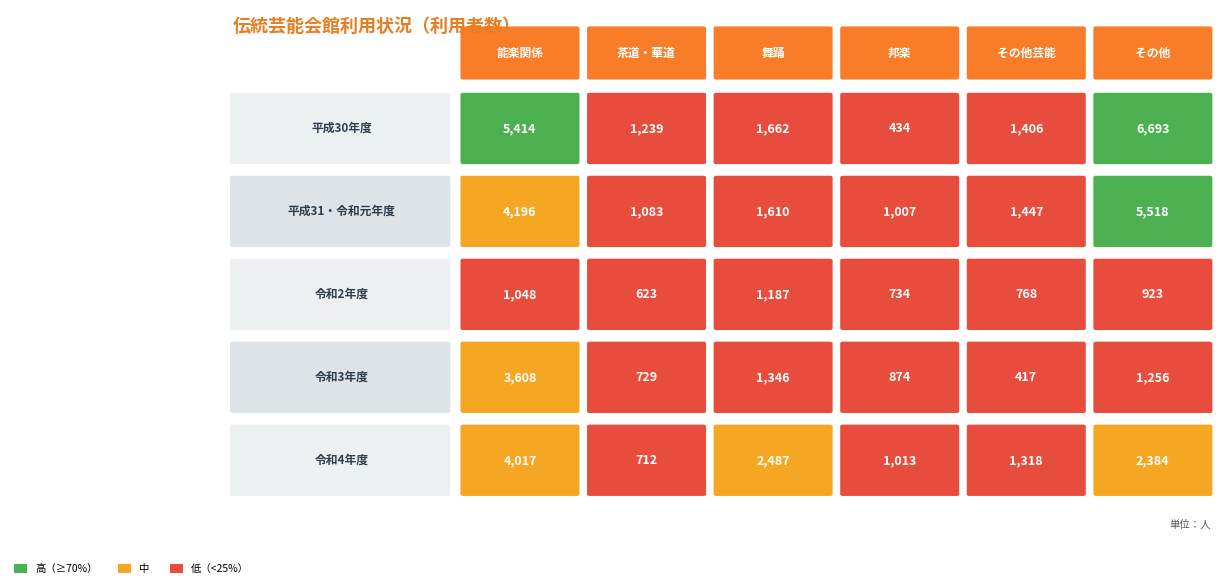

What is the difference between the 平成30年度 values at 1 and 2?

423